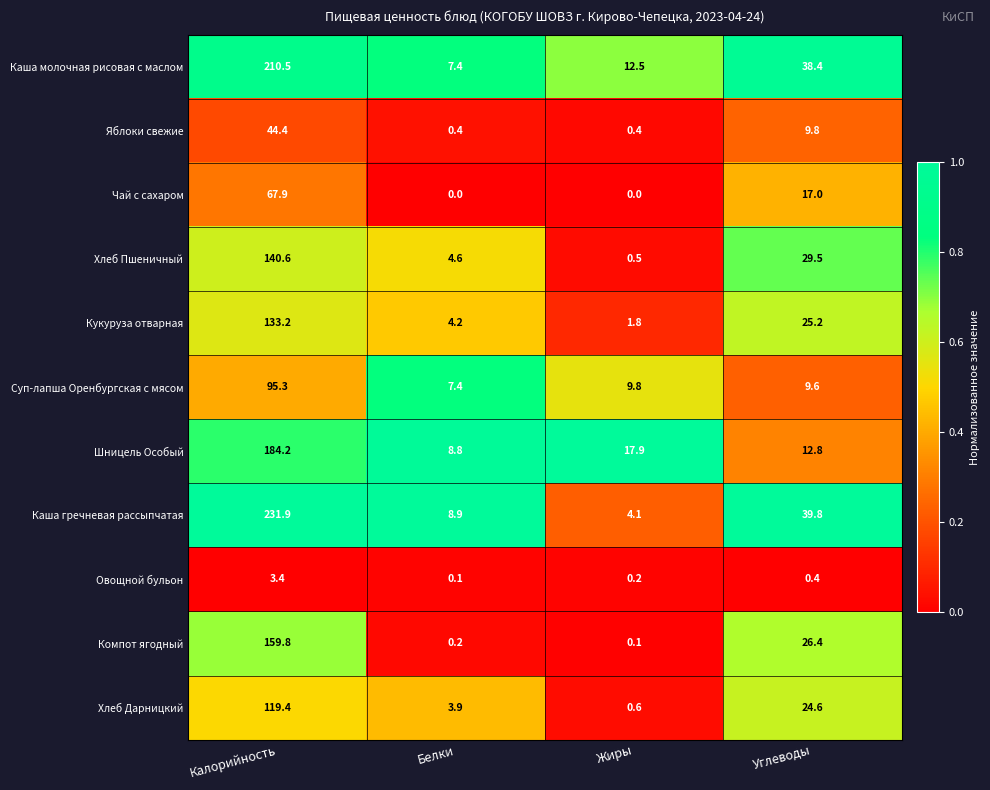

Which label corresponds to the largest value in the chart?

Калорийность